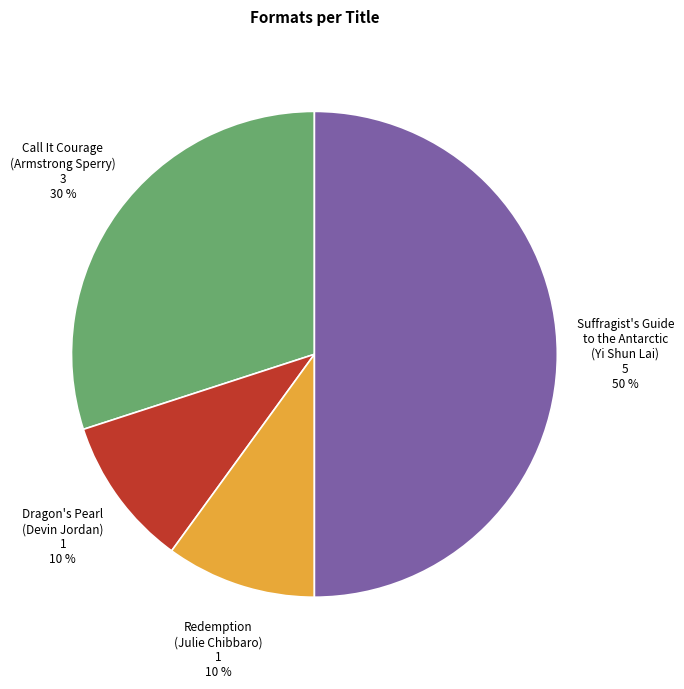

To the nearest percent, what is the difference between the largest and smallest slice percentages?

40%